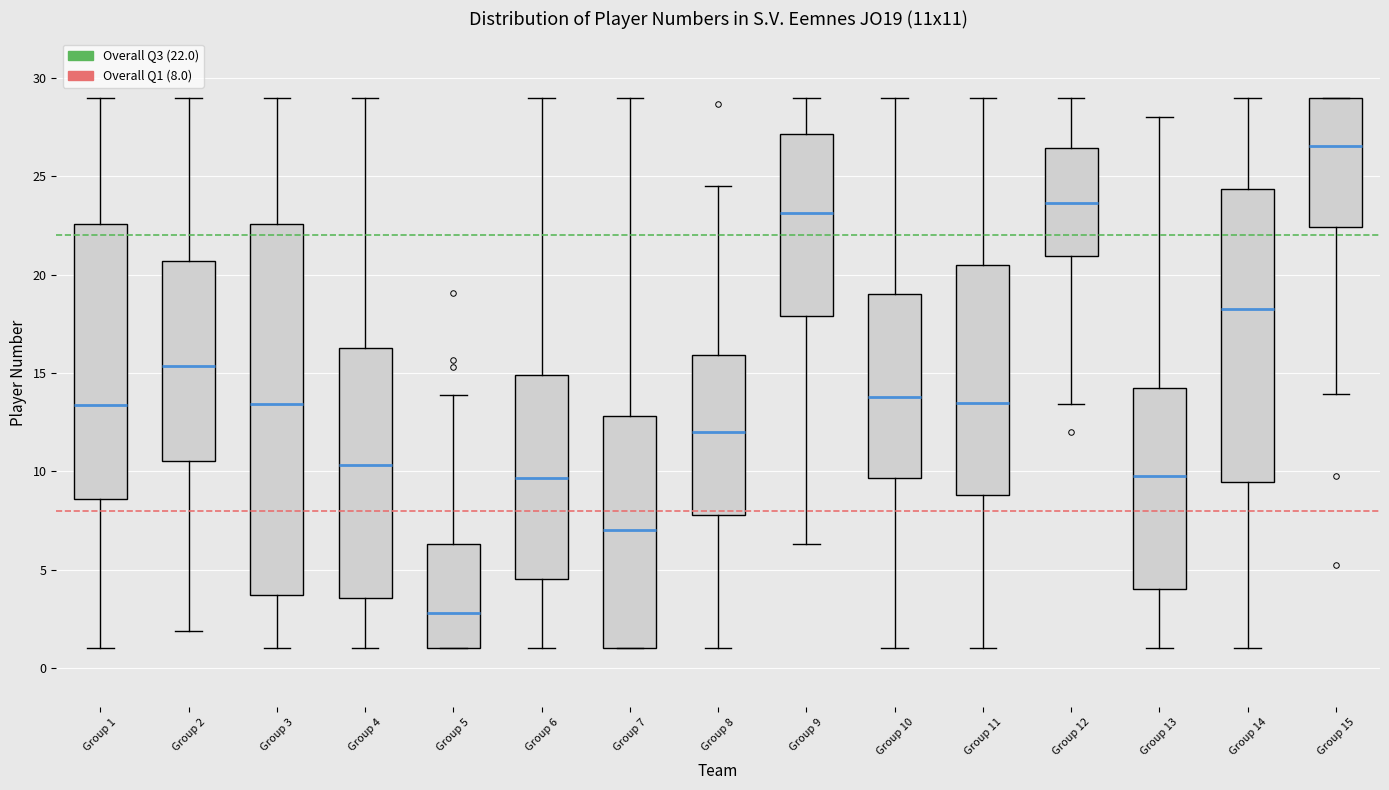

Which box's median line is the highest?

Group 15